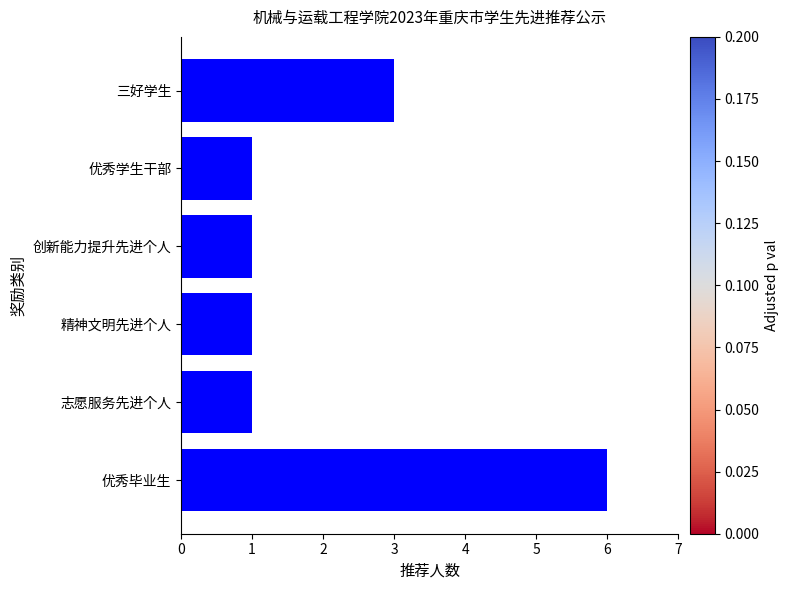

Approximately how many times larger is the value at 精神文明先进个人 compared to 创新能力提升先进个人?

1.0